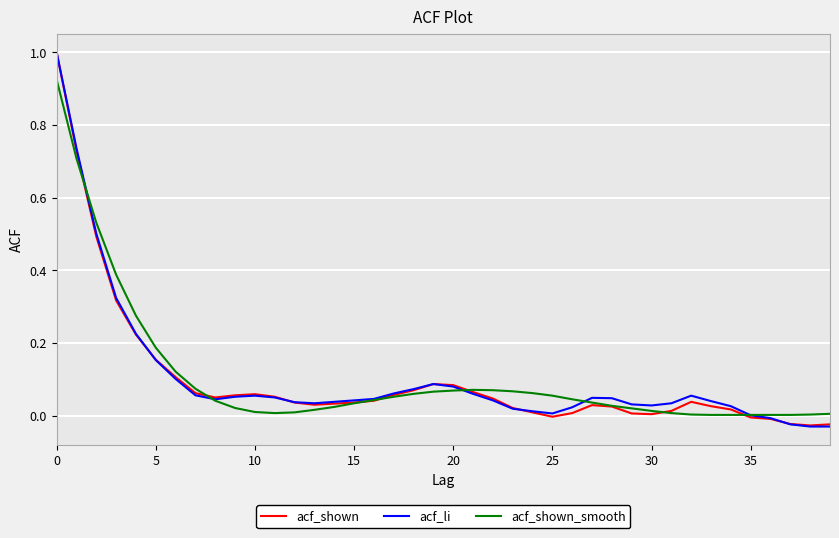

What is the difference between the second highest and second lowest values in the acf_shown series?

0.8